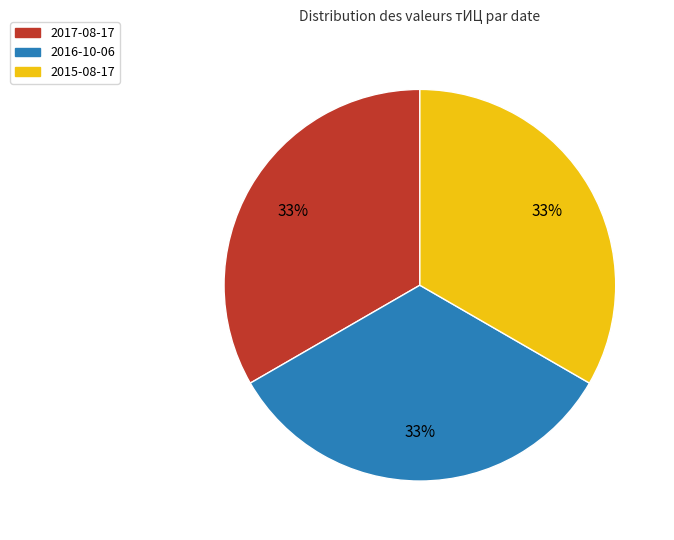

To the nearest percent, what is the average slice percentage?

33%